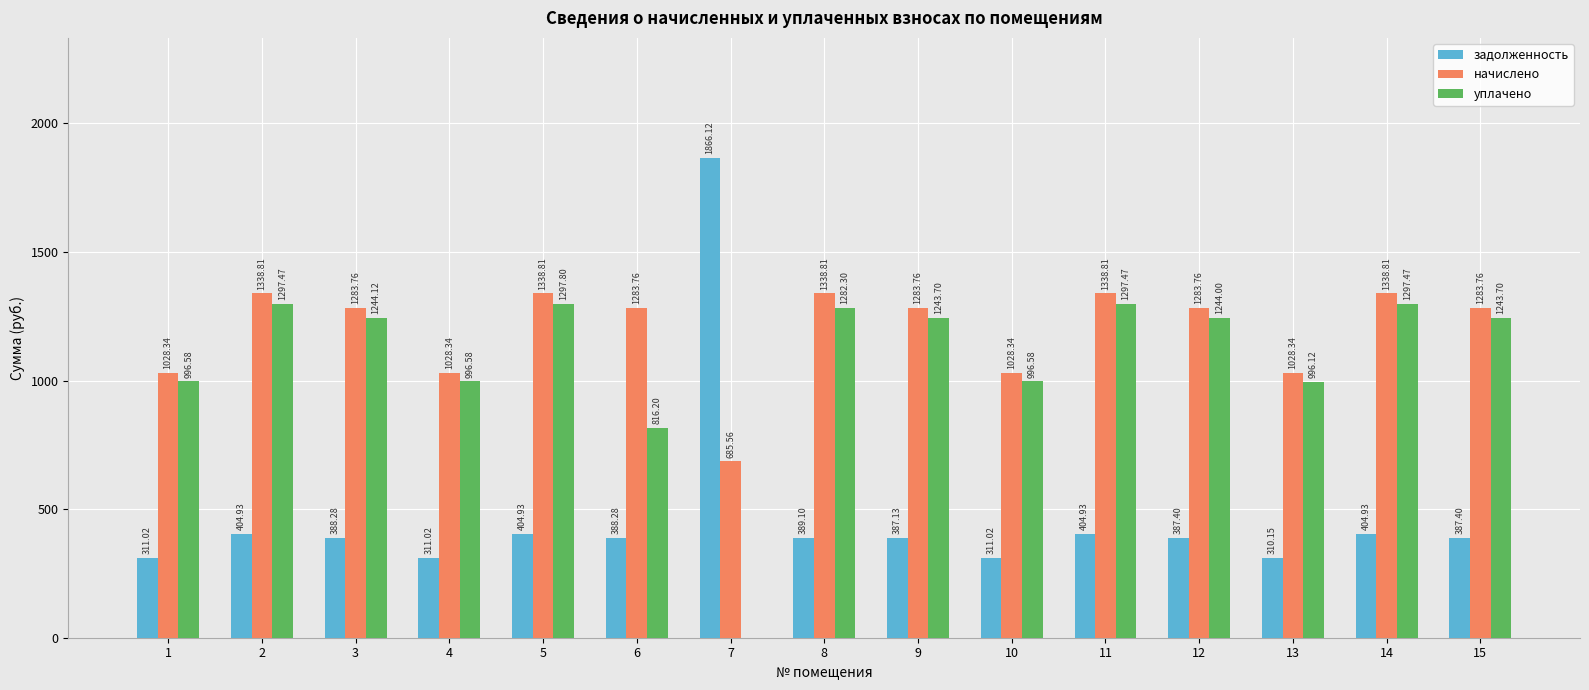

What is the sum of the начислено values at 7 and 1?

1713.9